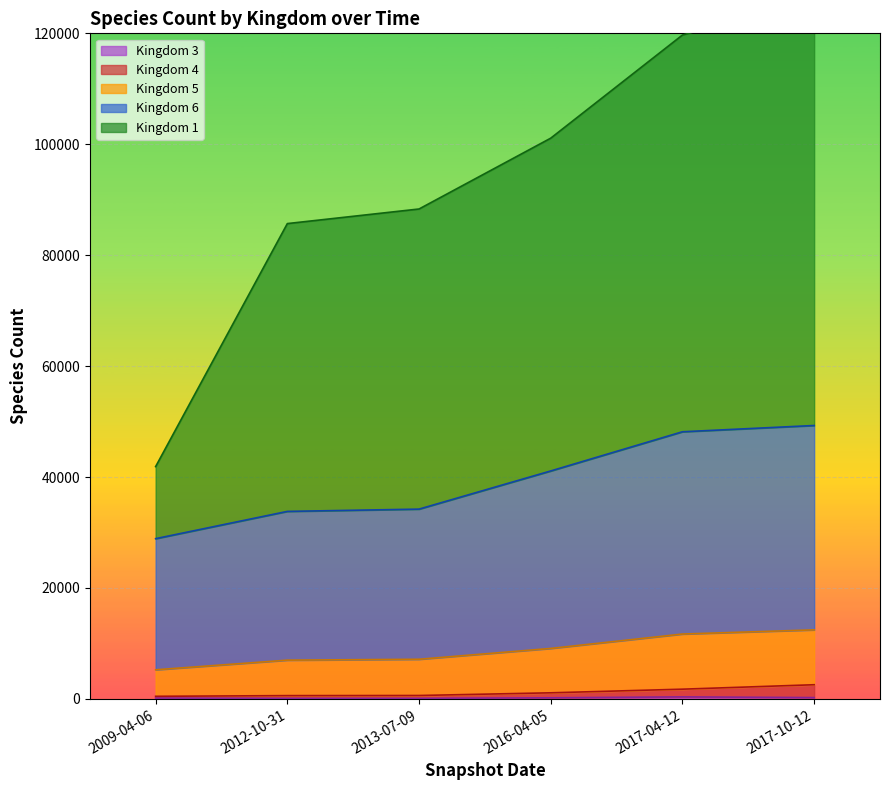

What is the difference between the 5 values at 2013-07-09 and 2009-04-06?

1752